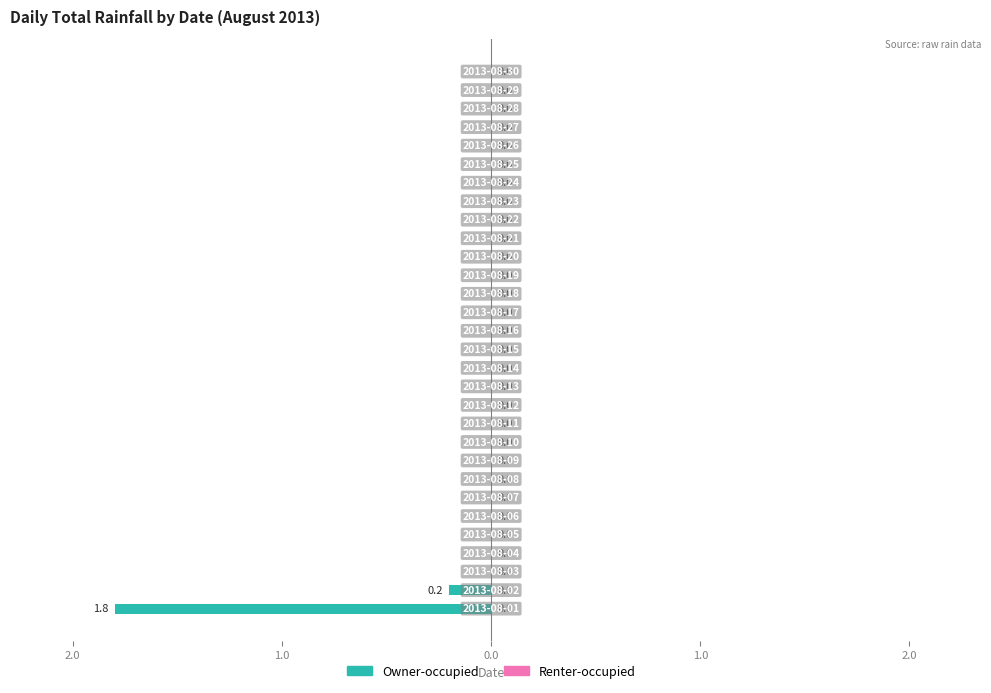

Are the bars grouped side by side (vs. stacked)?

No